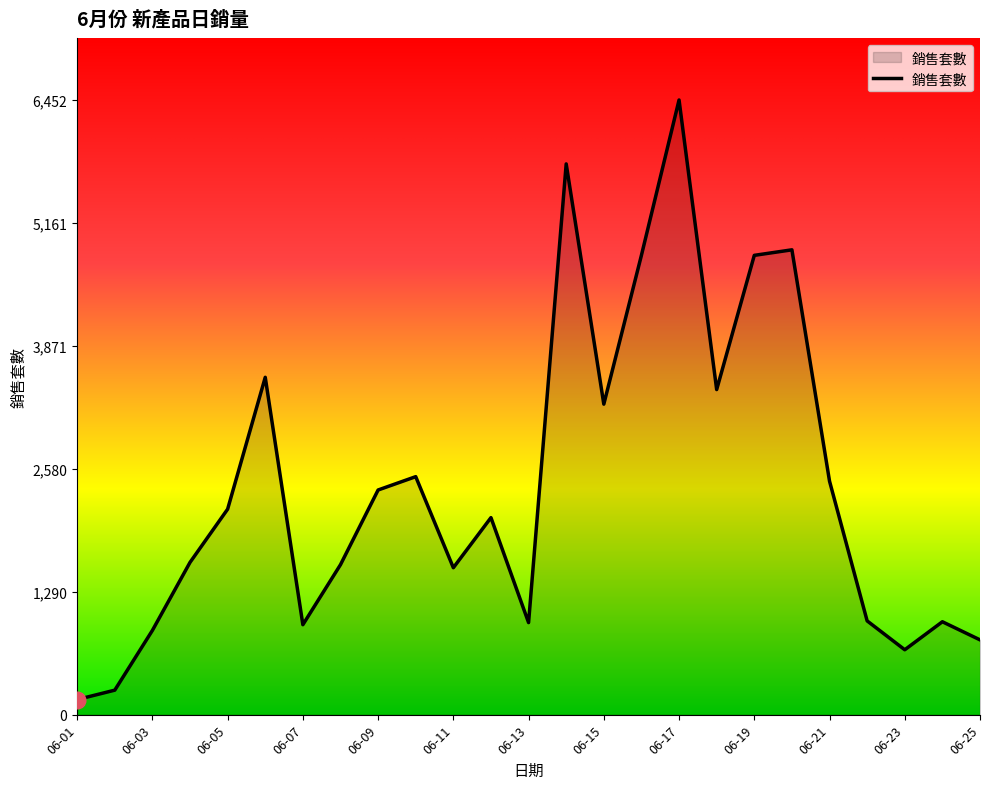

What is the difference between the second highest and minimum values?

5623